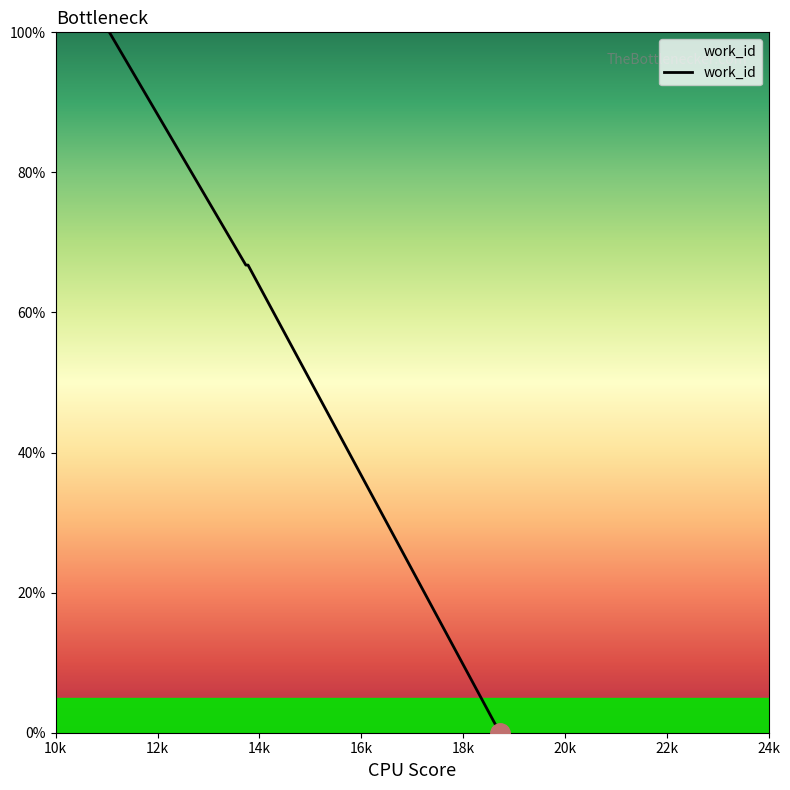

What is the difference between the maximum and second lowest values?

100.0